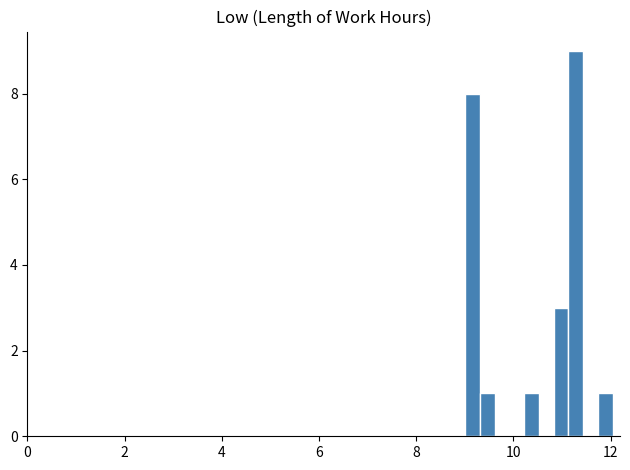

Around what value on the x-axis is the tallest bar? Give the approximate position of its centre, as read against the axis.

11.2